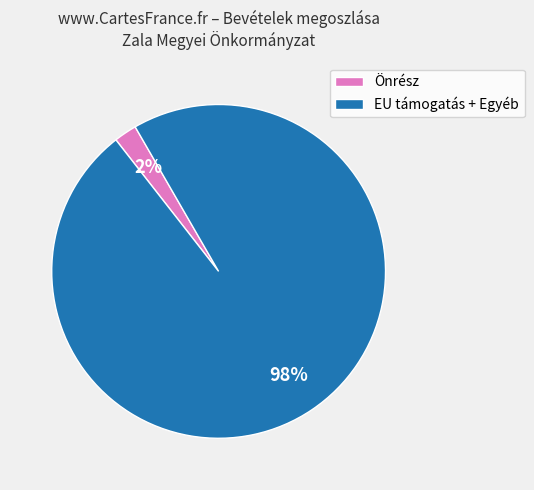

Which category has the biggest portion of the pie?

EU támogatás + Egyéb